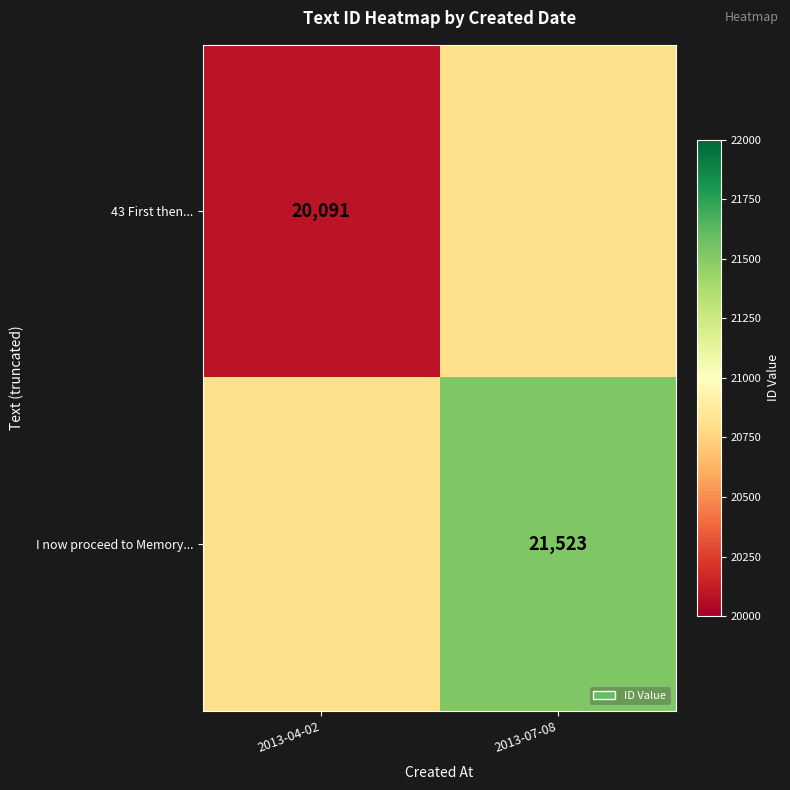

True or false: I now proceed to Memory... has a value of 10458 at 2013-07-08.

False